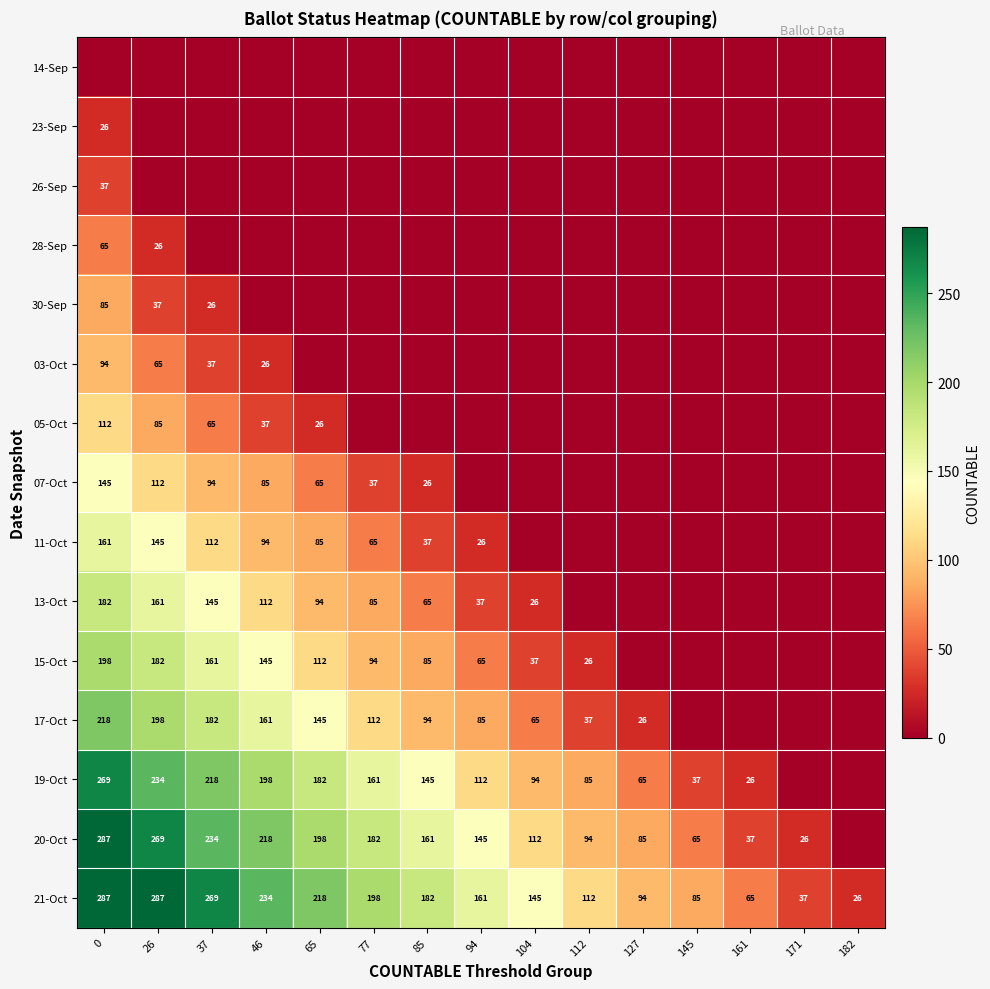

Where is 21-Oct nearest to the value 156?

94